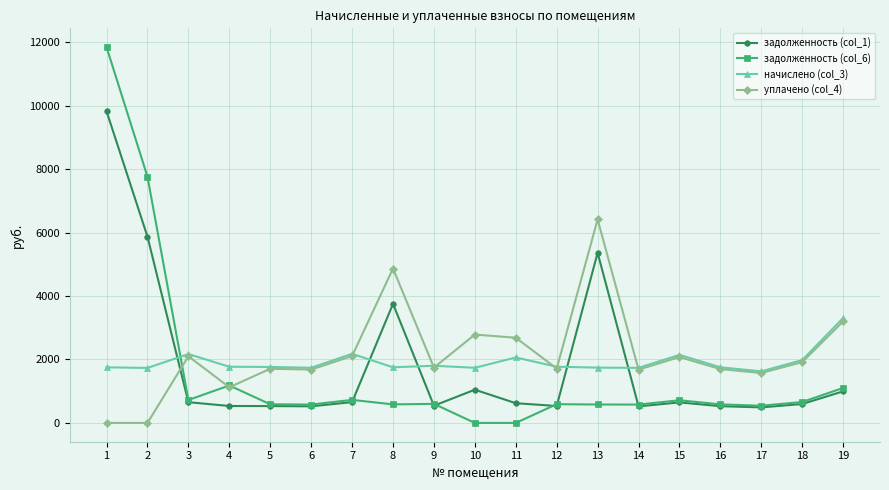

Which series ends up on top after the final intersection of задолженность (col_1) and уплачено (col_4)?

уплачено (col_4)